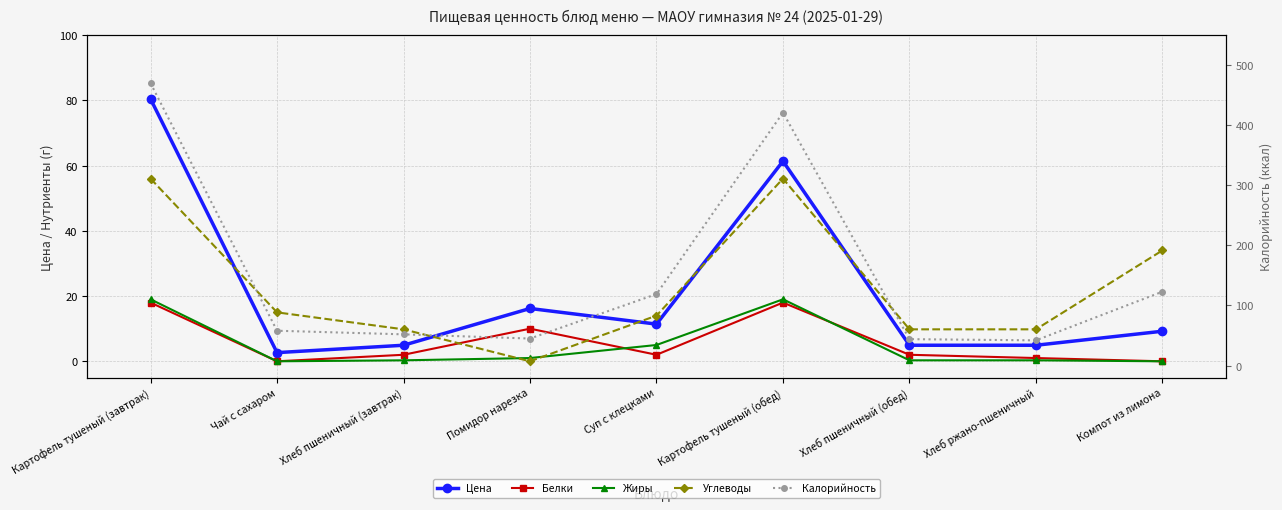

True or false: Белки and Цена cross at least once.

False